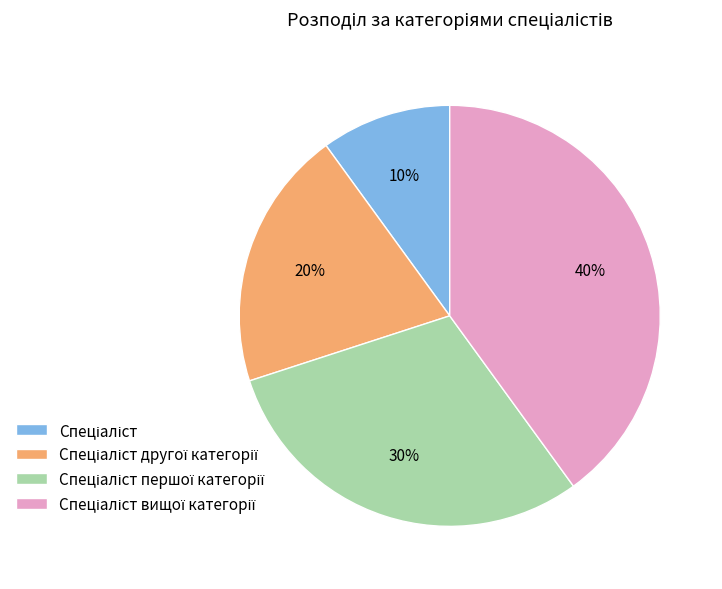

To the nearest percent, what is the average slice percentage?

25%